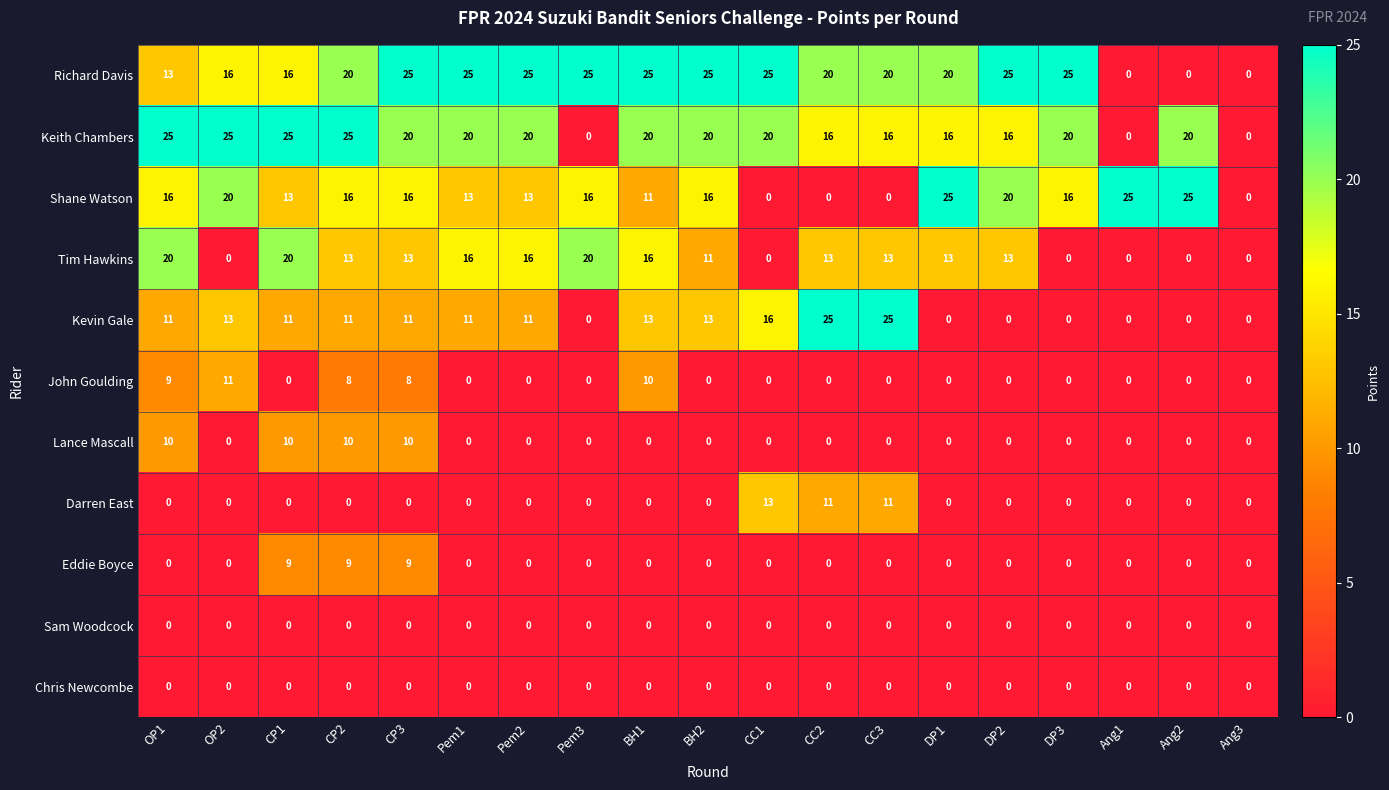

What is the difference between the maximum and minimum values in the Kevin Gale series?

25